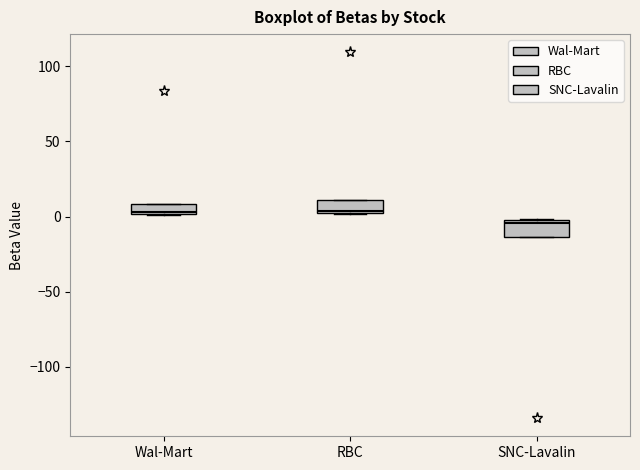

Which box has the lowest median line?

SNC-Lavalin